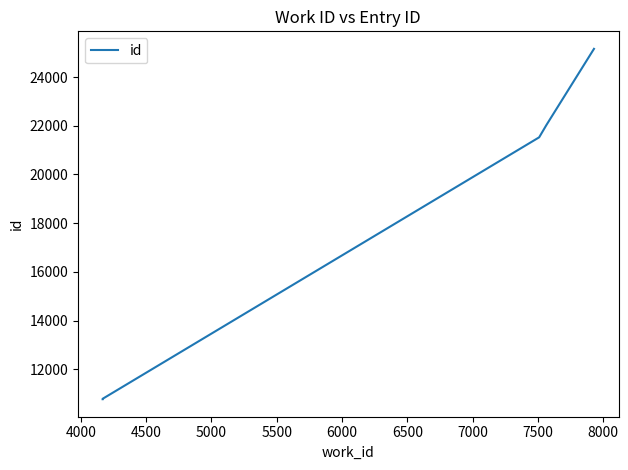

Reading left to right, extract all data points from this chart.

10781	10784	10797	21524	21531	22031	25155